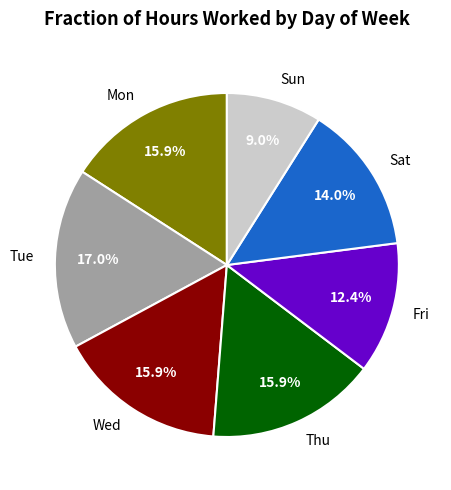

What is the ratio of the value at Tue to the value at Sat?

1.2